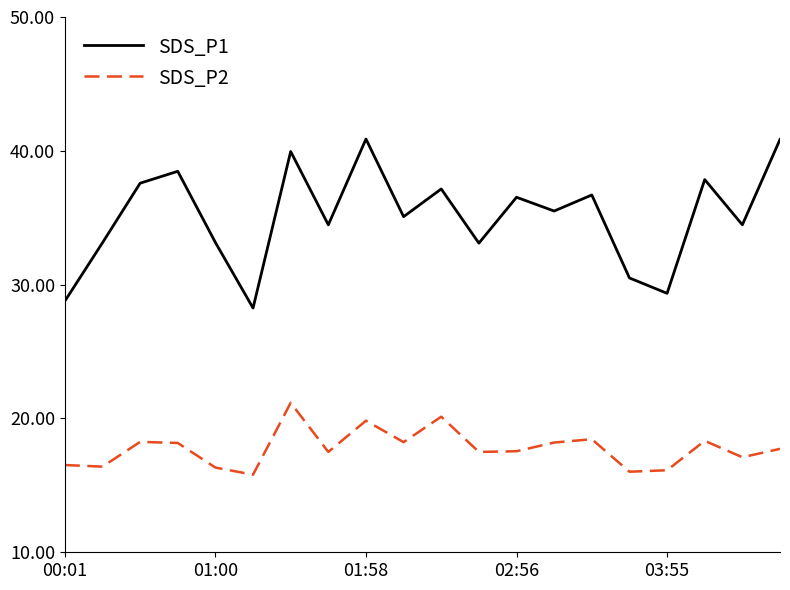

Rank the series by their maximum value, from highest to lowest.

SDS_P1, SDS_P2